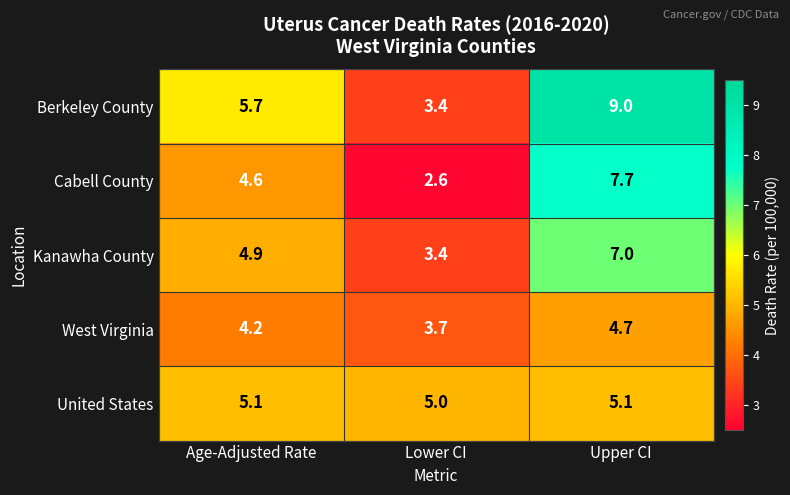

Which series changed the most between Lower CI and Upper CI?

Berkeley County